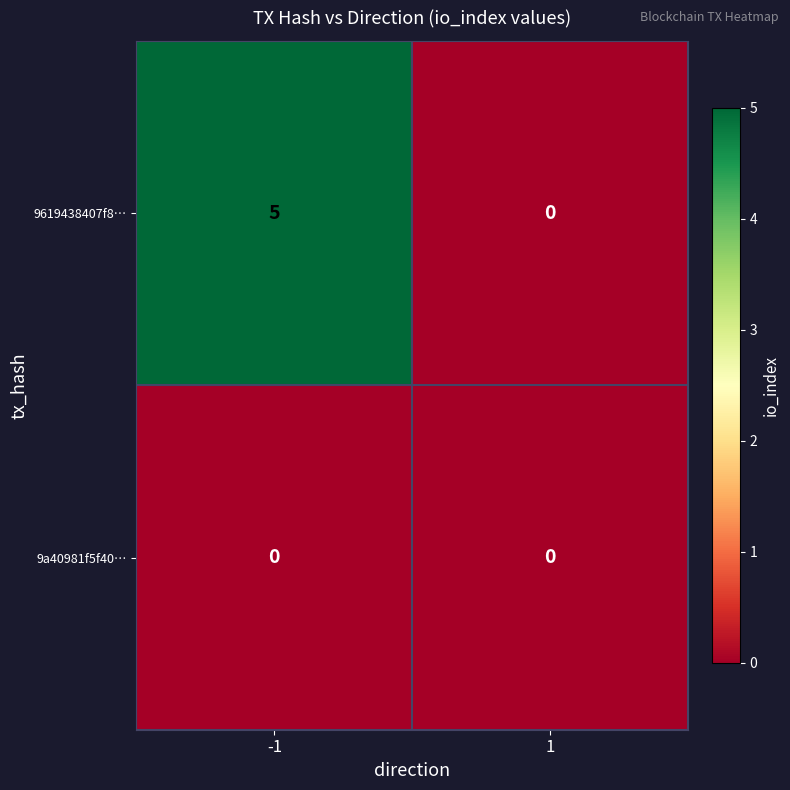

True or false: 9a40981f5f40… has a value of 0 at -1.

True